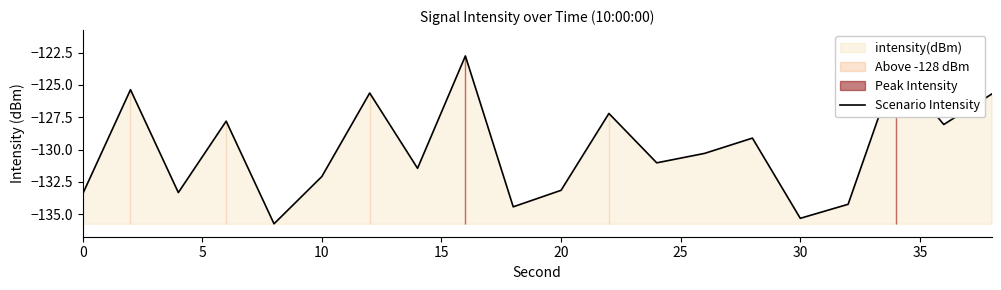

Is it true that Scenario Intensity equals -132.1 at 10?

True